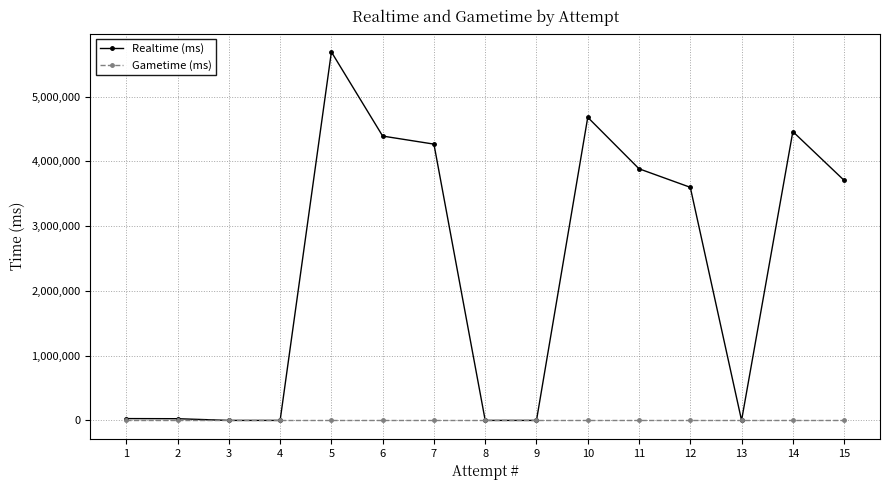

How many values in the Realtime (ms) series are below 3599384?

7